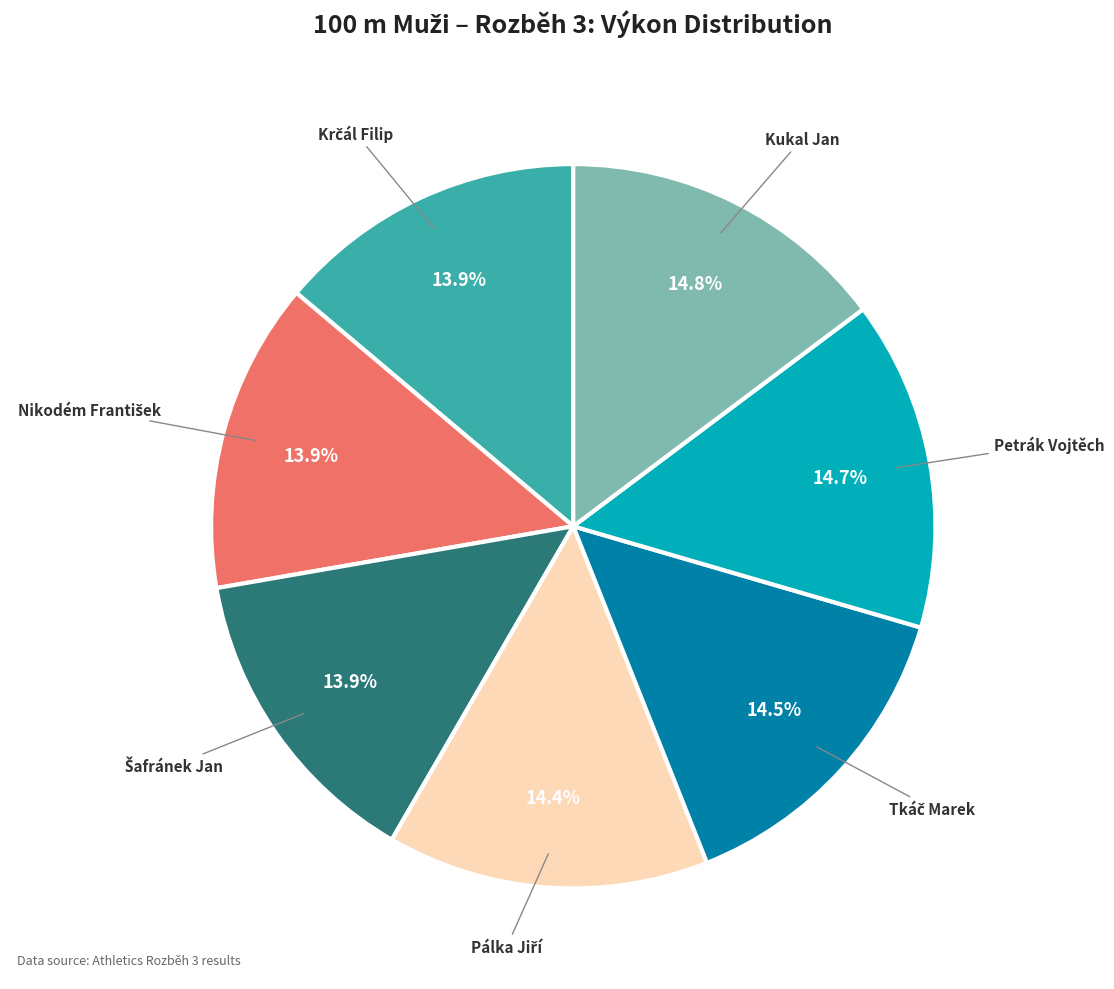

Does Petrák Vojtěch account for over 50% of the chart?

No